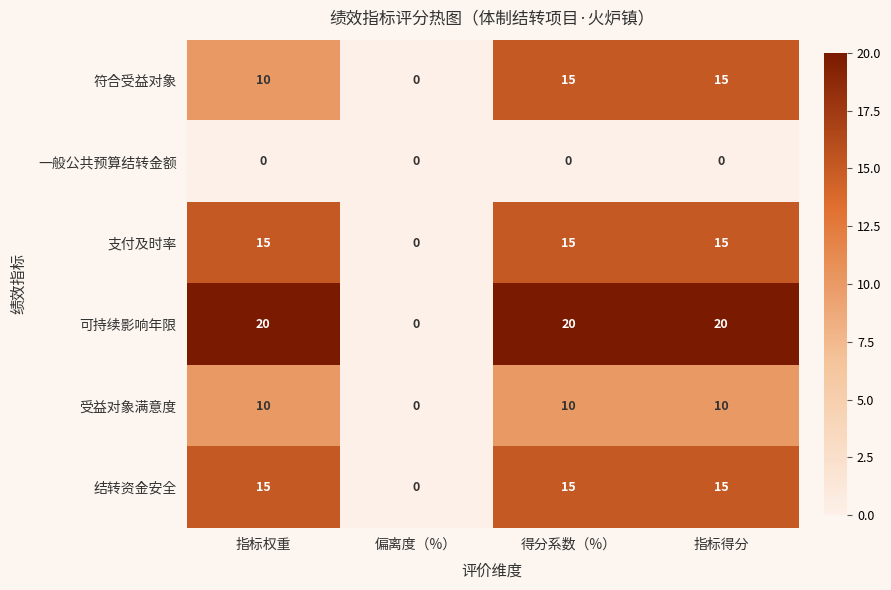

What is the maximum value shown in the chart?

20